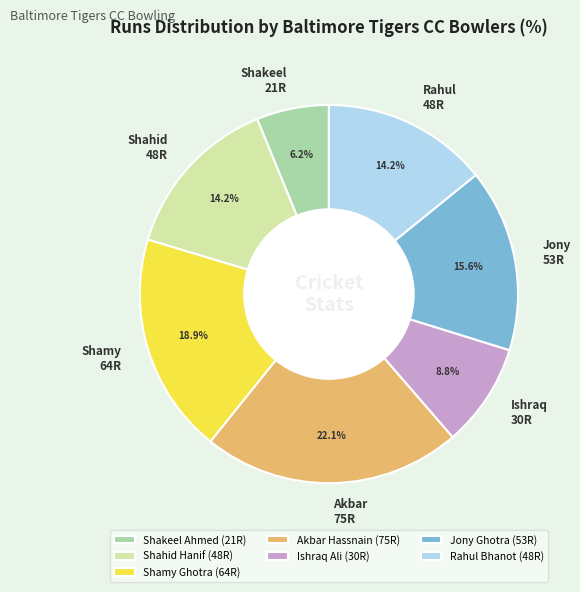

Combined, what portion of the pie is Shakeel Ahmed and Shamy Ghotra?

25.1%